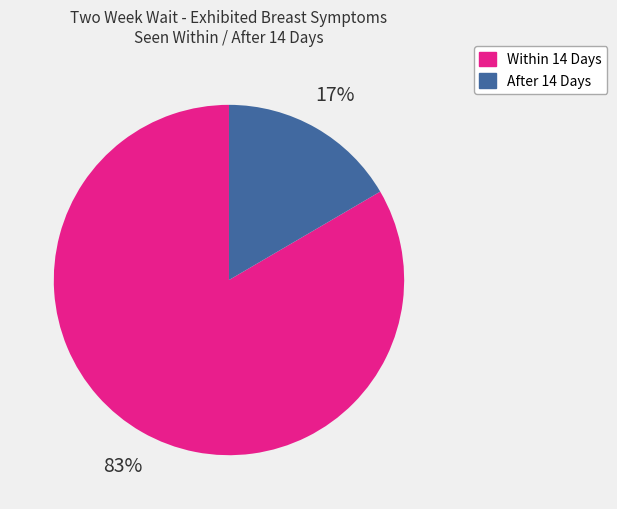

Is it true that Within 14 Days is 83% of the pie?

True